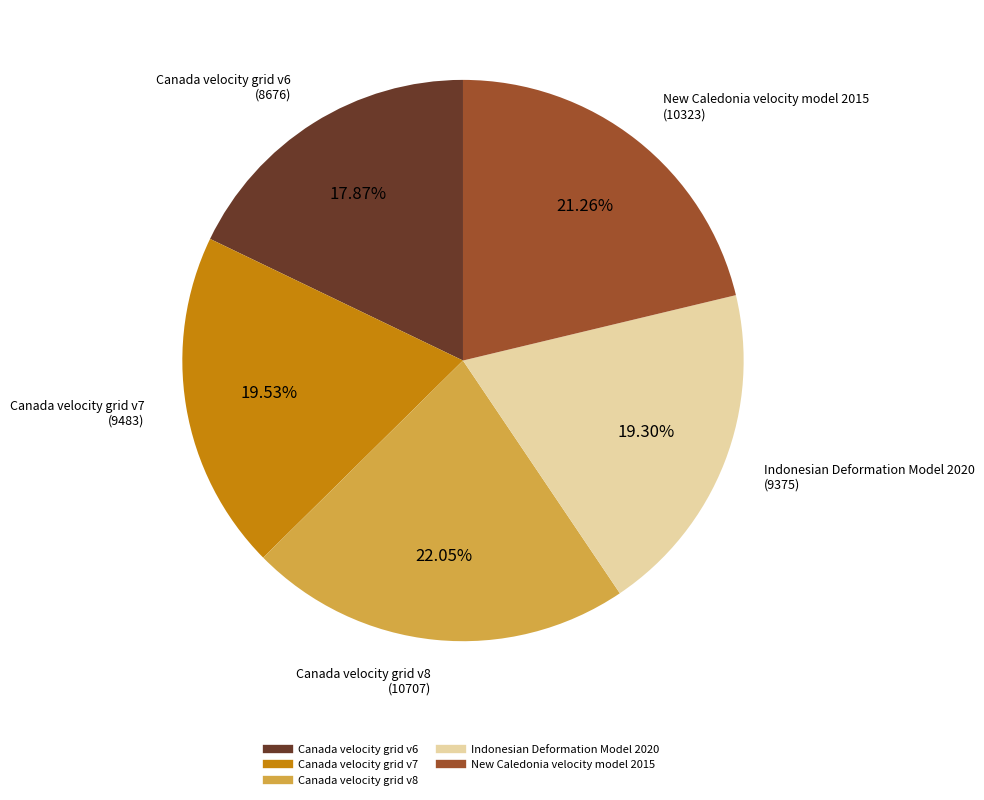

Do Canada velocity grid v8 and Canada velocity grid v7 together represent more than half of the pie?

No